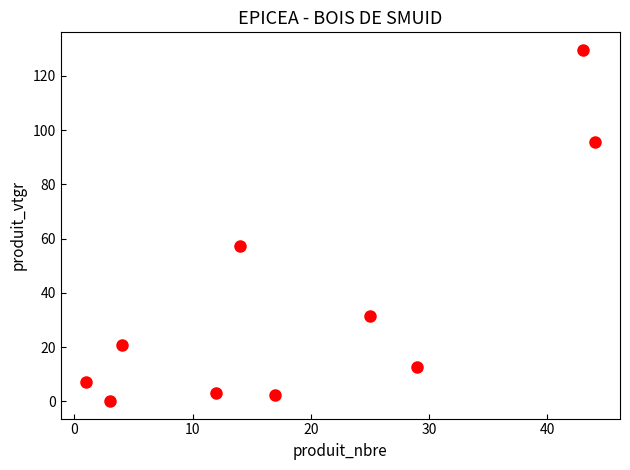

What Y value in the scatter plot is closest to 64?

57.4